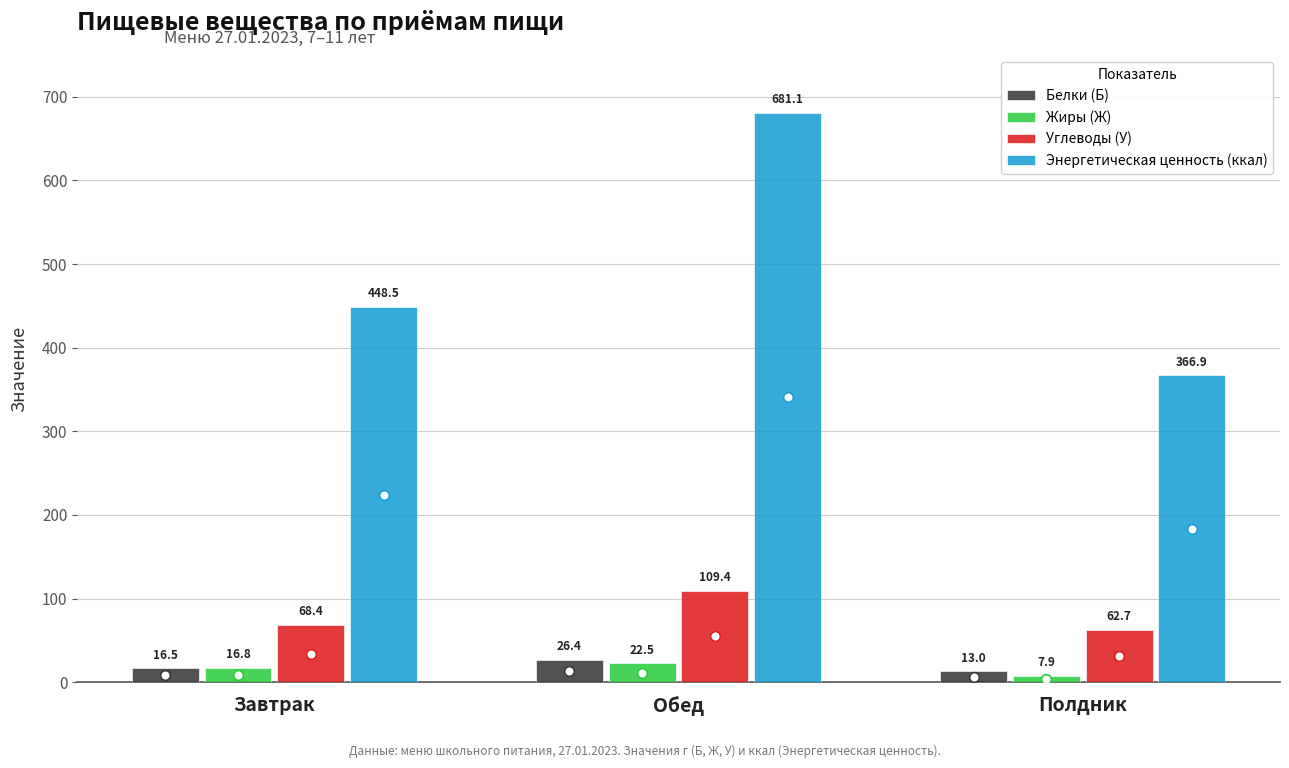

What is the sum of all Жиры (Ж) values?

47.1